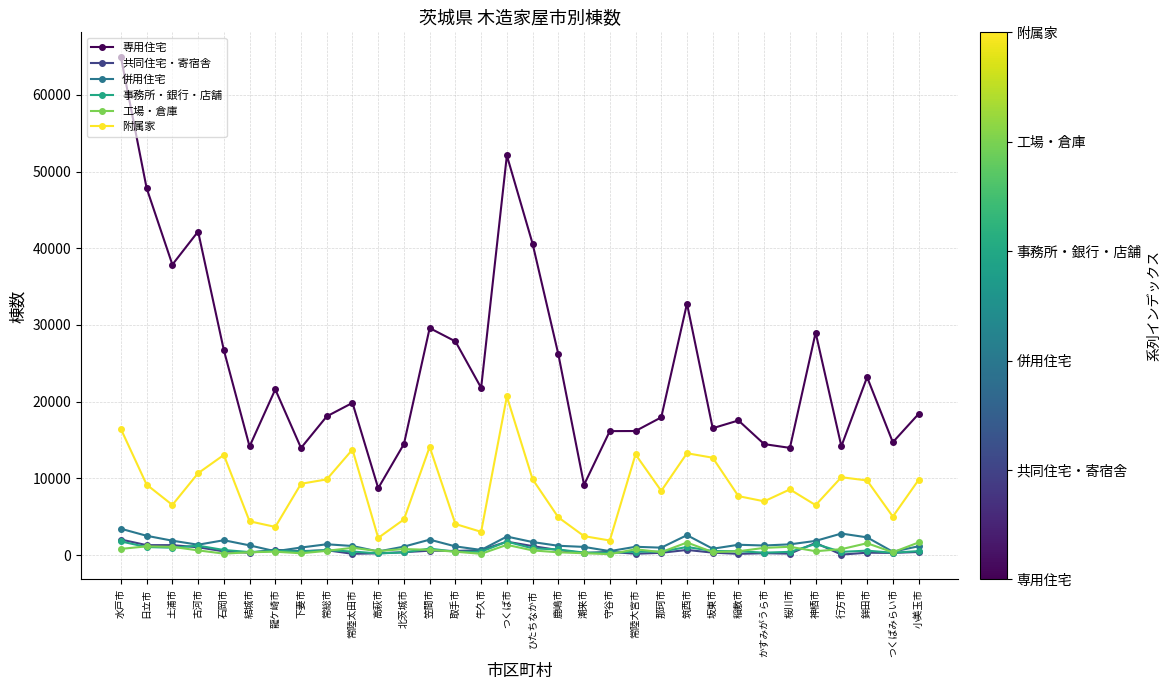

What is the value of the 事務所・銀行・店舗 point at the 17th from the left?

878